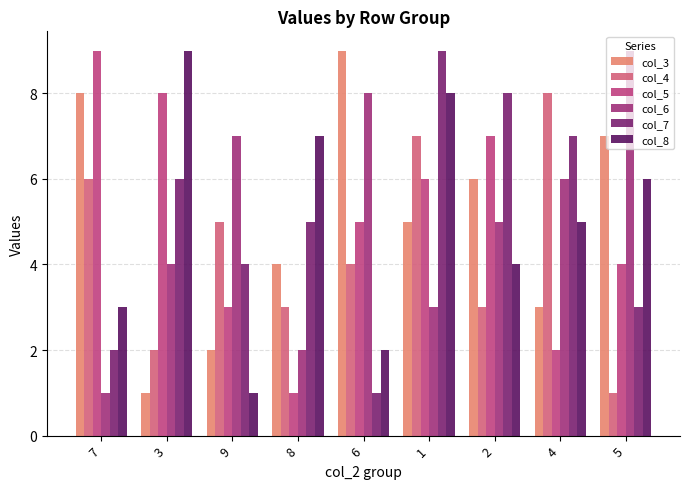

What is the label of the 3rd bar from the right?

2